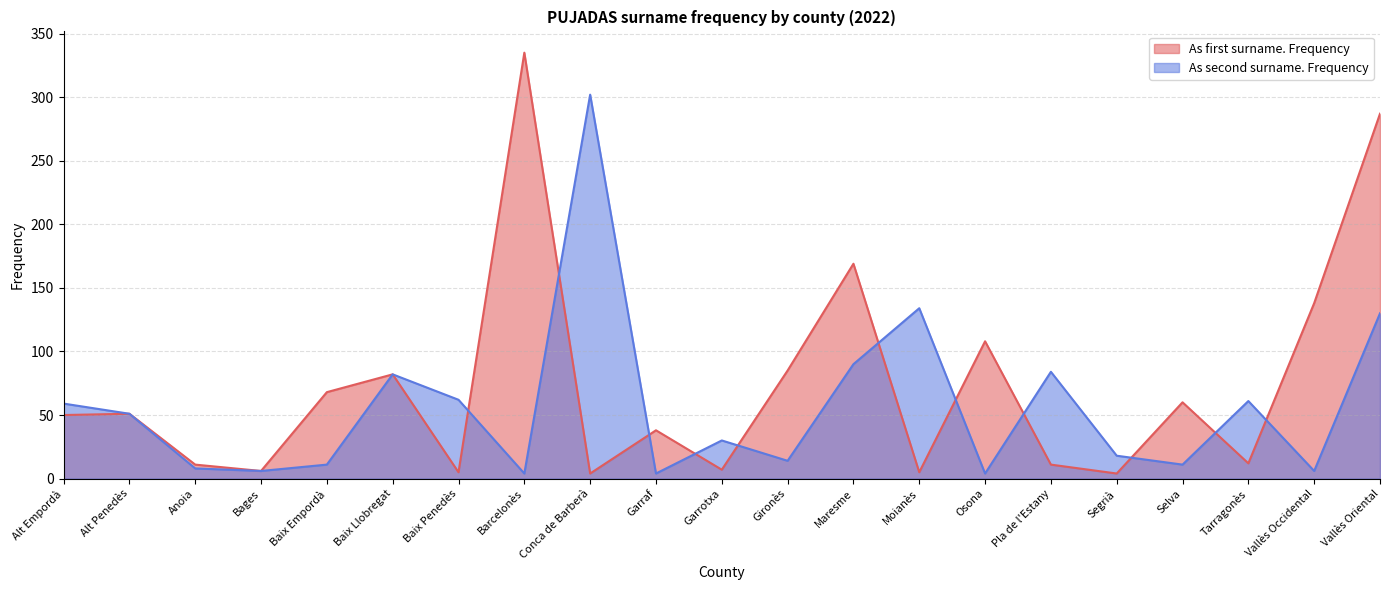

The chart shows a value of 38 at Garraf. True or false?

True